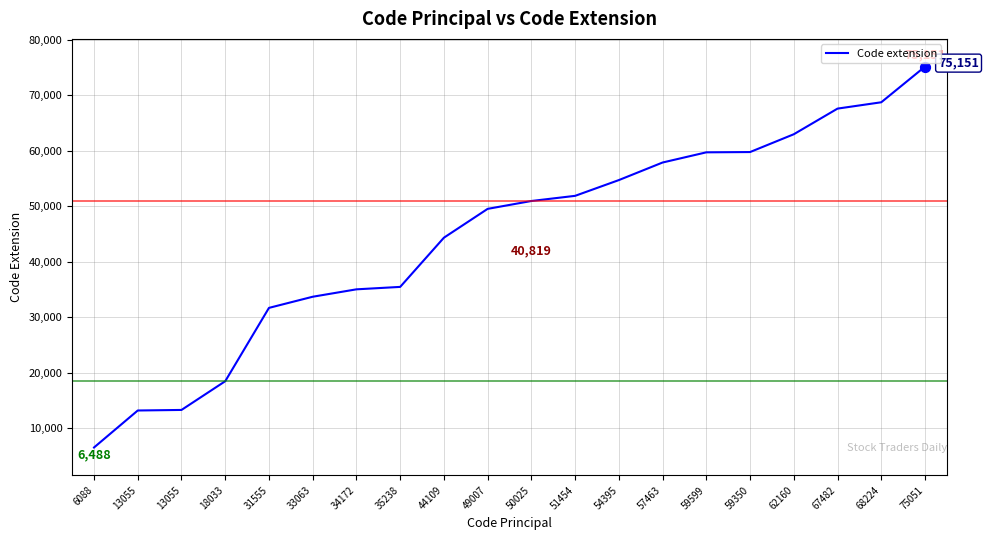

Between 6088 and 54395, which is larger?

54395